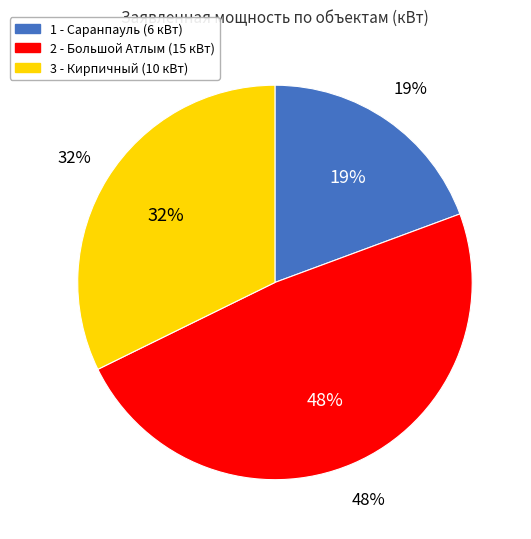

Which category has the smallest portion of the pie?

1 - Саранпауль (6 кВт)